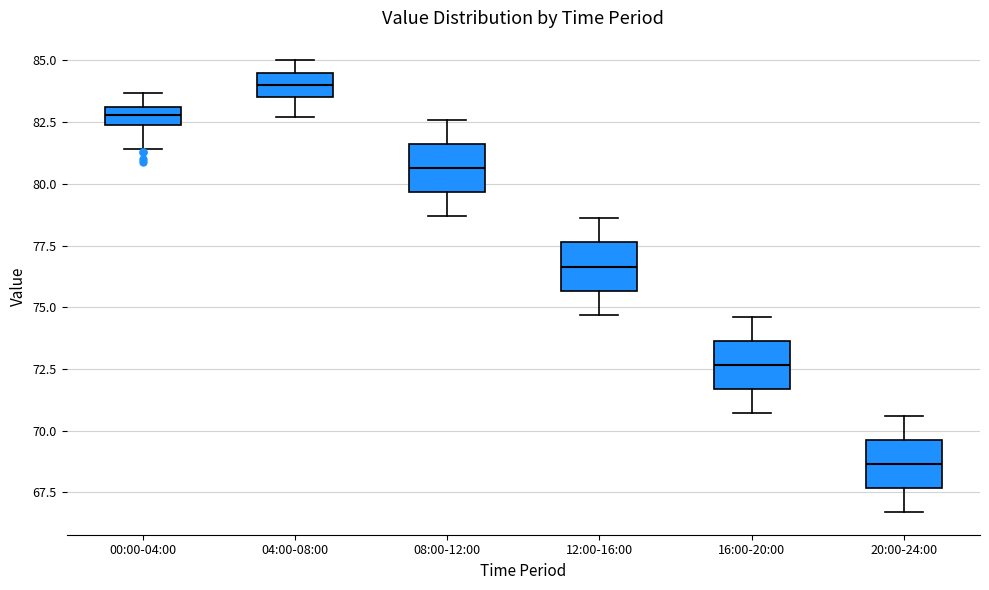

Which box's median line is the lowest?

20:00-24:00